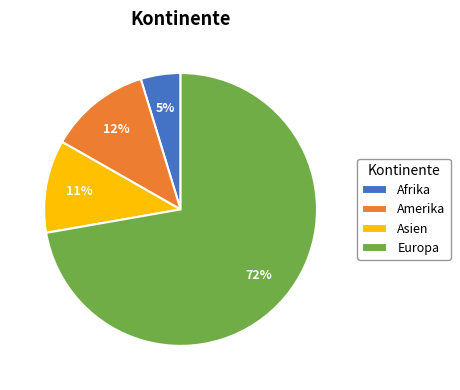

The Amerika slice represents 12% of the pie. True or false?

True